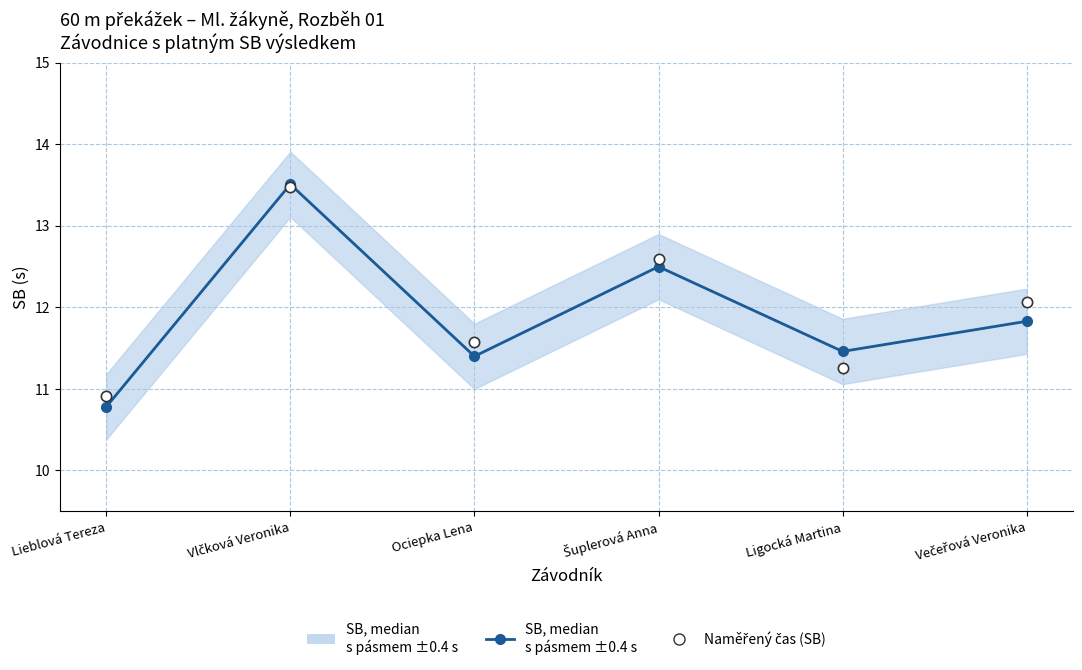

Which series has the largest total across all categories?

Naměřený čas (SB)